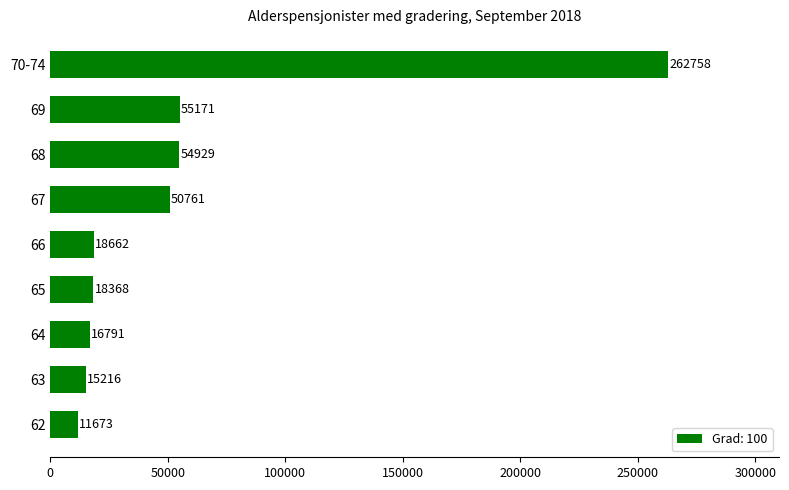

Which has a higher value, 68 or 63?

68